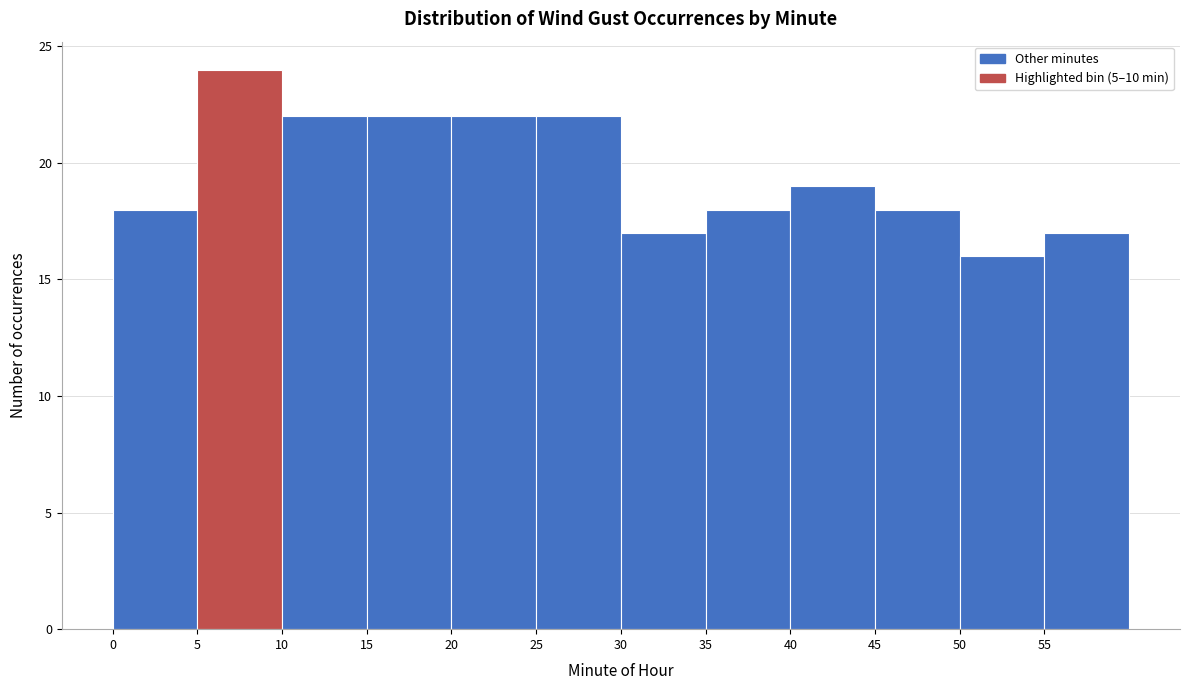

What is the height of the bar covering 25 to 30 on the x-axis? The values are not printed on the chart, so give them approximately, as read against the axis.

22